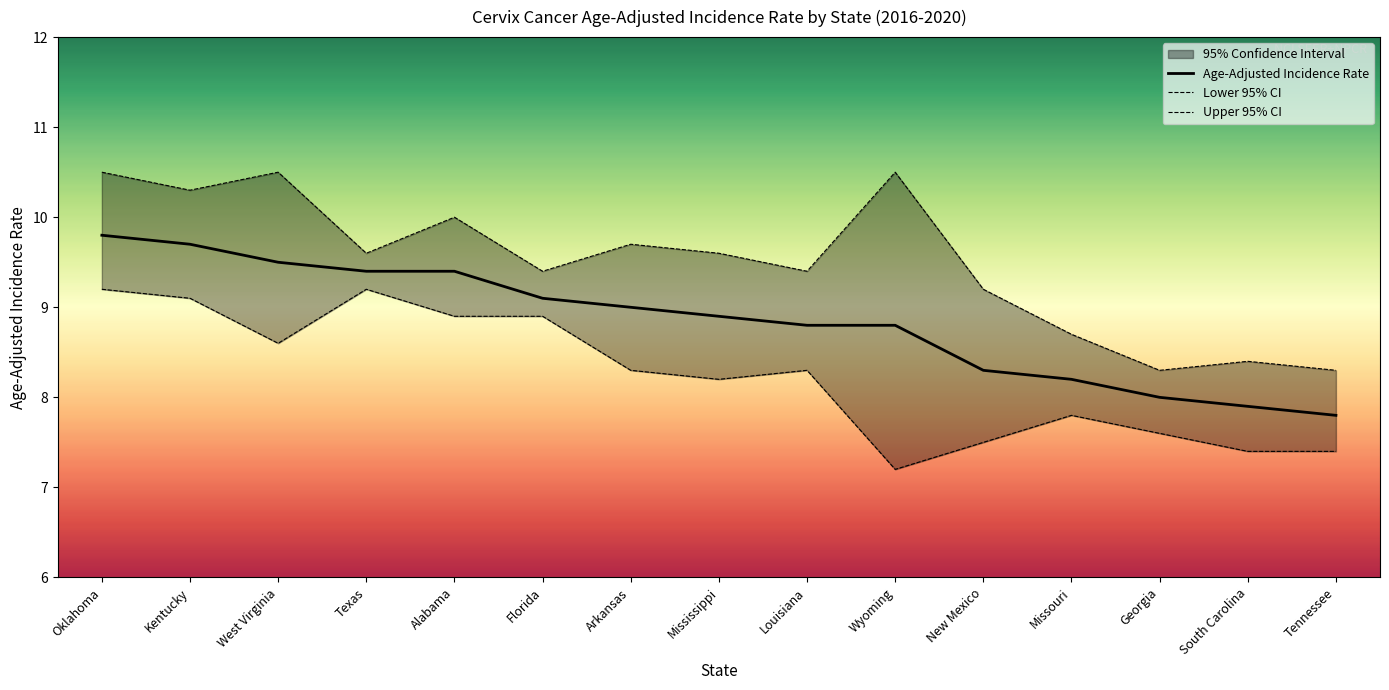

At which label does Lower 95% CI reach its peak?

Oklahoma